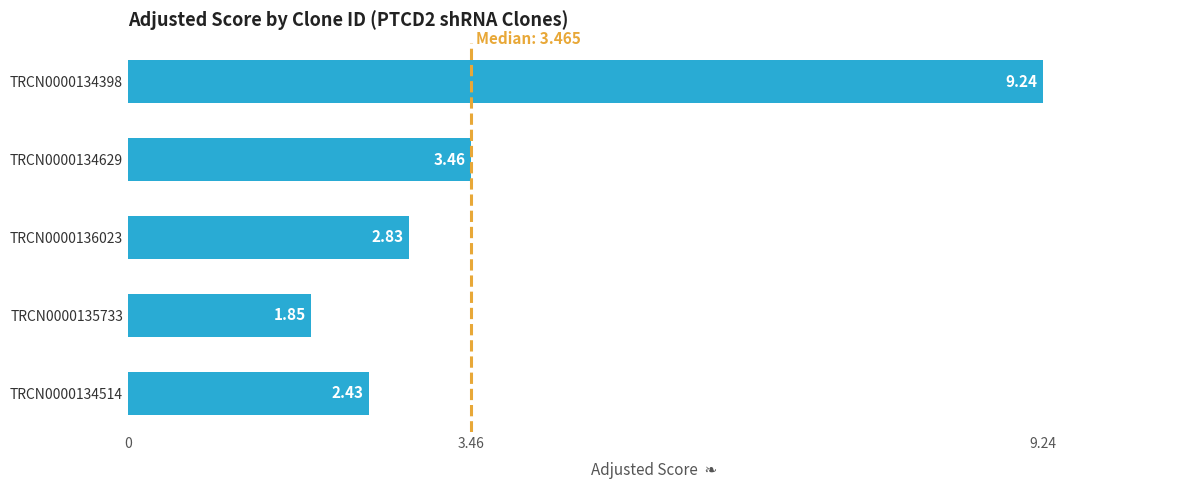

What is the difference between the values at TRCN0000134514 and TRCN0000136023?

0.4